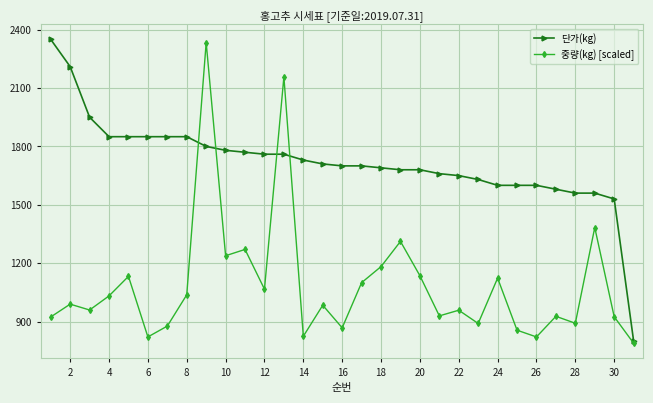

At how many categories does at least one series exceed 1291?

30